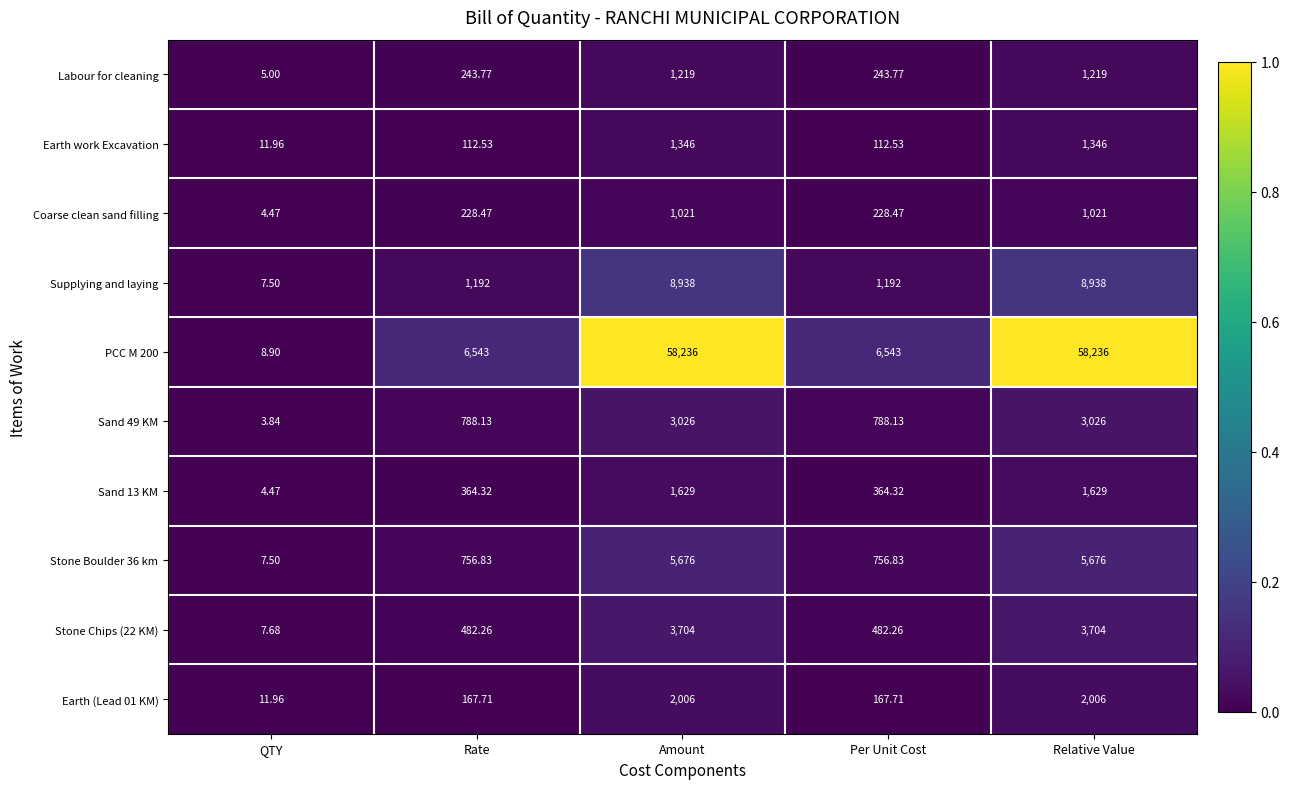

How many series are shown in this chart?

10